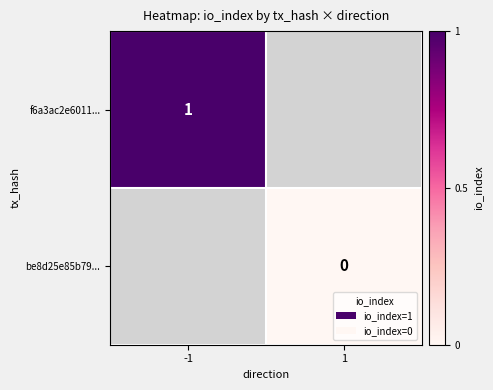

Is the value of f6a3ac2e6011... at -1 greater than the value of be8d25e85b79... at 1?

Yes